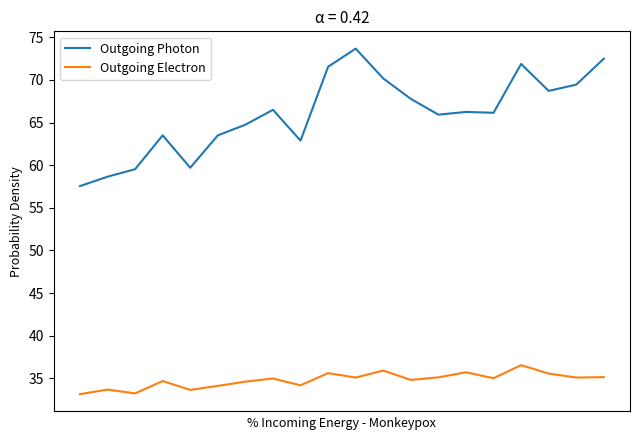

Count the number of data series in this chart.

2